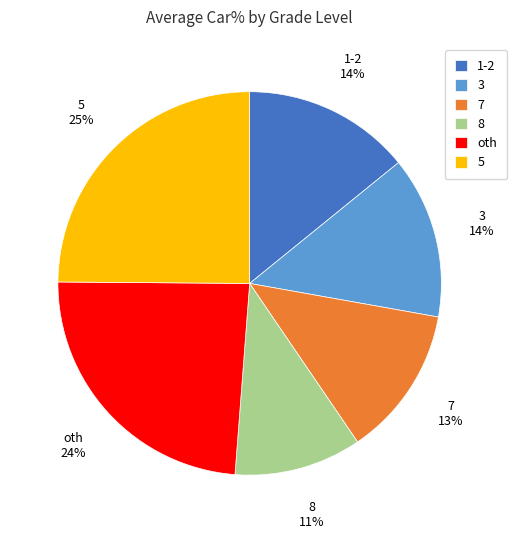

To the nearest percent, what percentage of the pie is 7?

13%